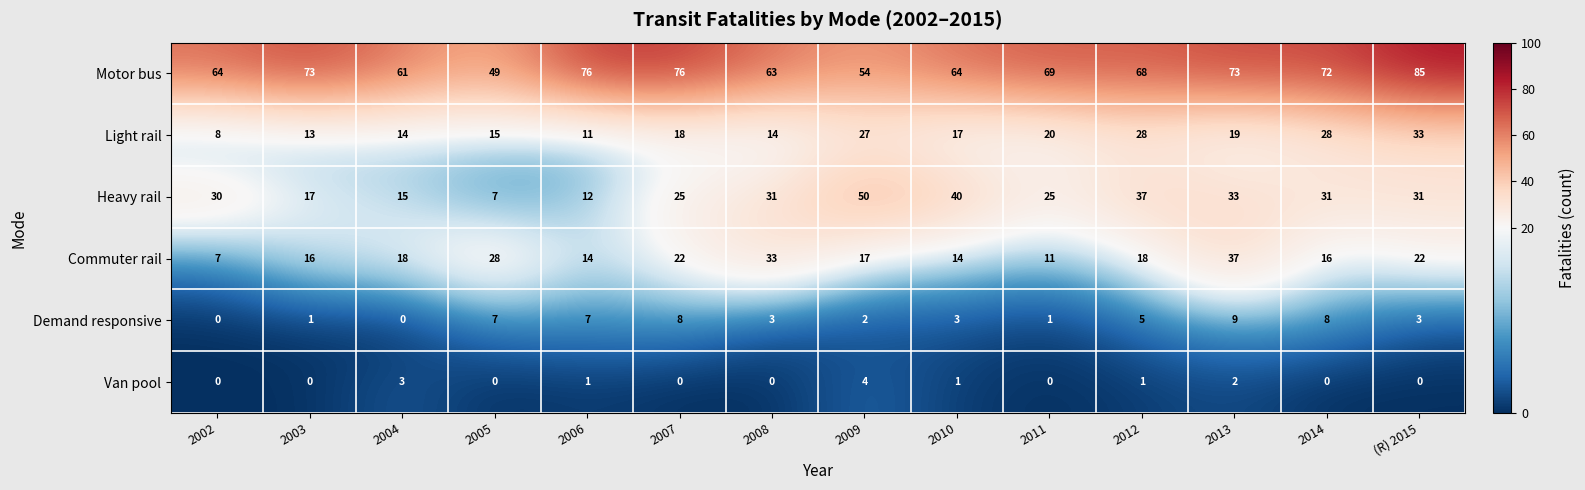

What is the maximum value shown in the chart?

85